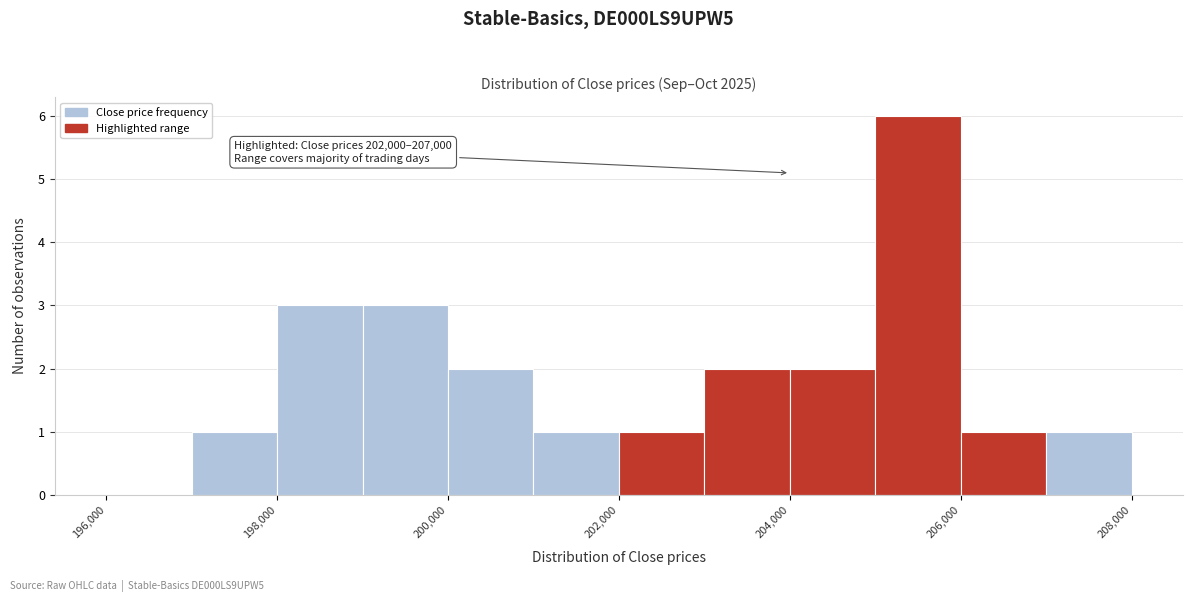

Which range on the x-axis has the tallest bar?

205000 to 206000